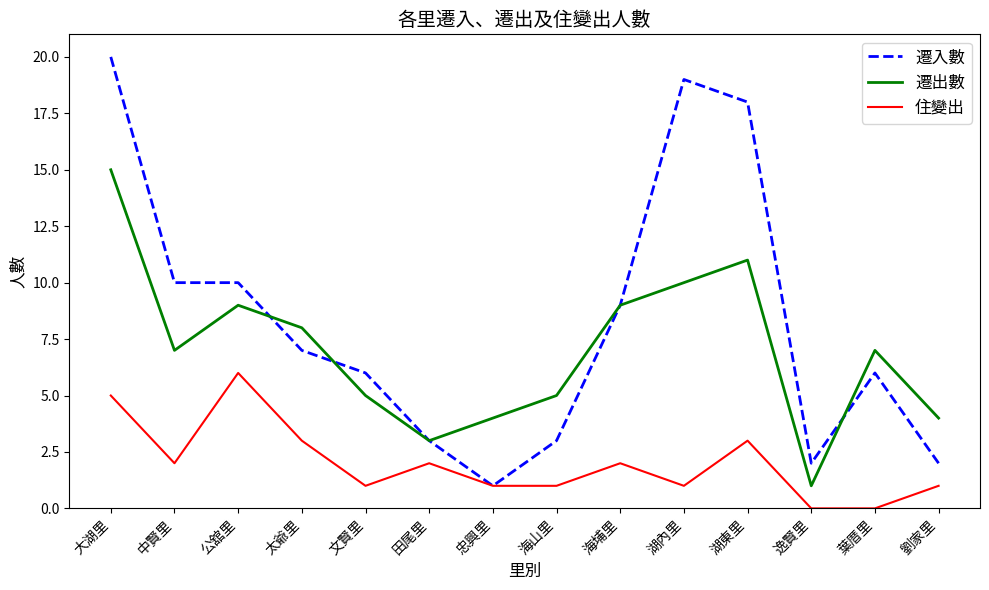

Count the 住變出 values in the range 1 to 3.

10